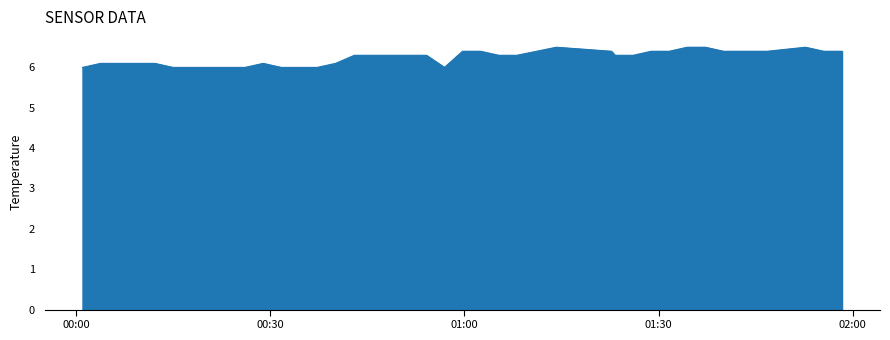

What is the greatest value displayed?

6.5